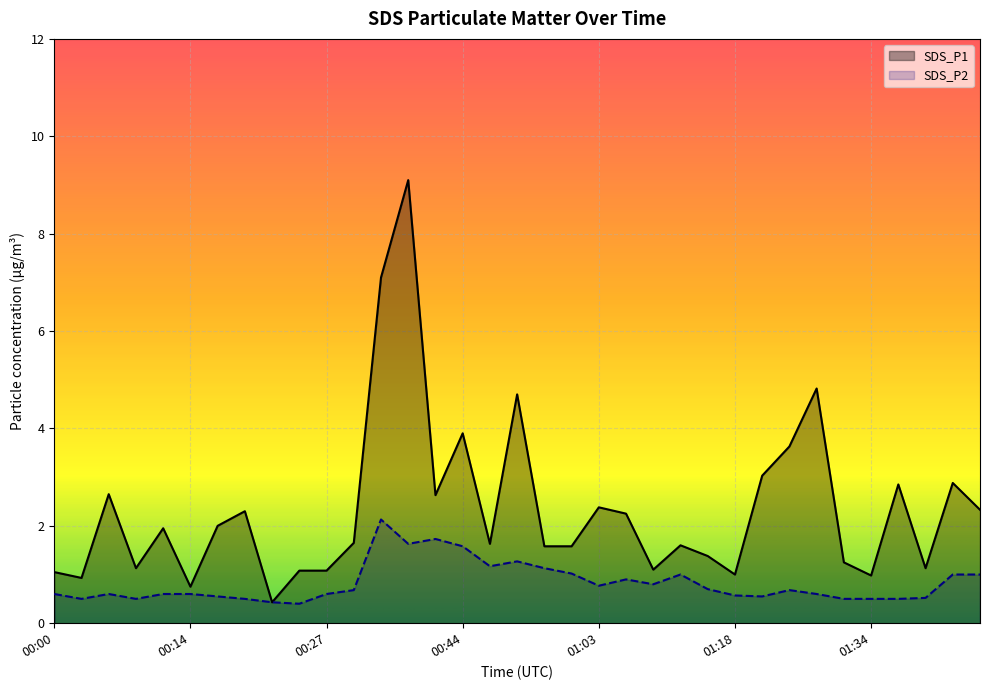

The value of SDS_P2 at 00:16 is 0.9. True or false?

False